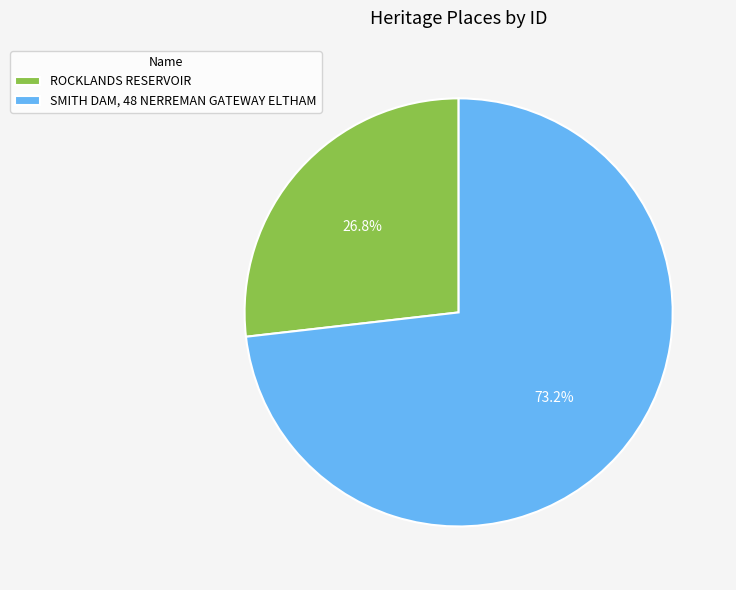

Is SMITH DAM, 48 NERREMAN GATEWAY ELTHAM the majority of the pie?

Yes